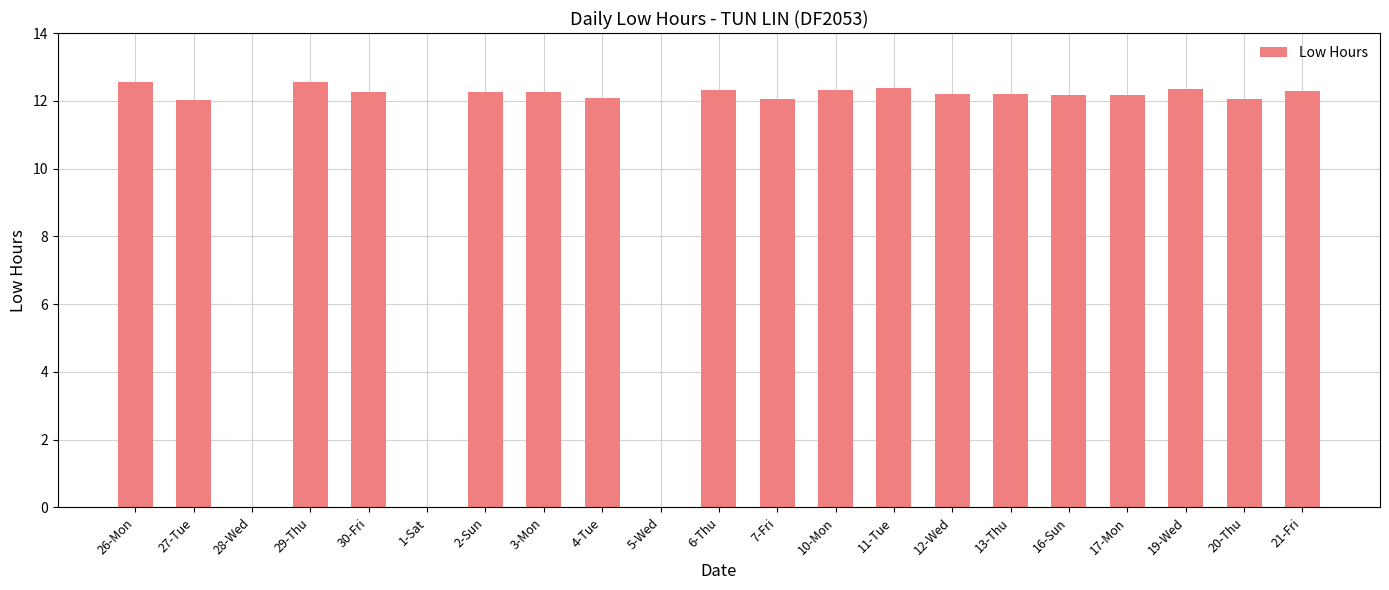

What is the maximum value shown in the chart?

12.6